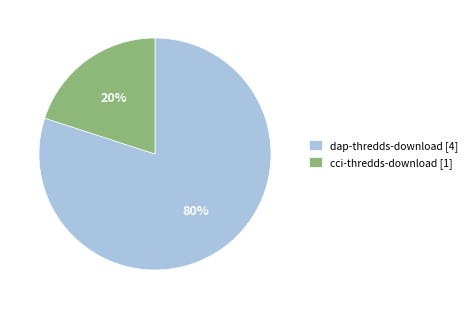

Which category accounts for the majority?

dap-thredds-download